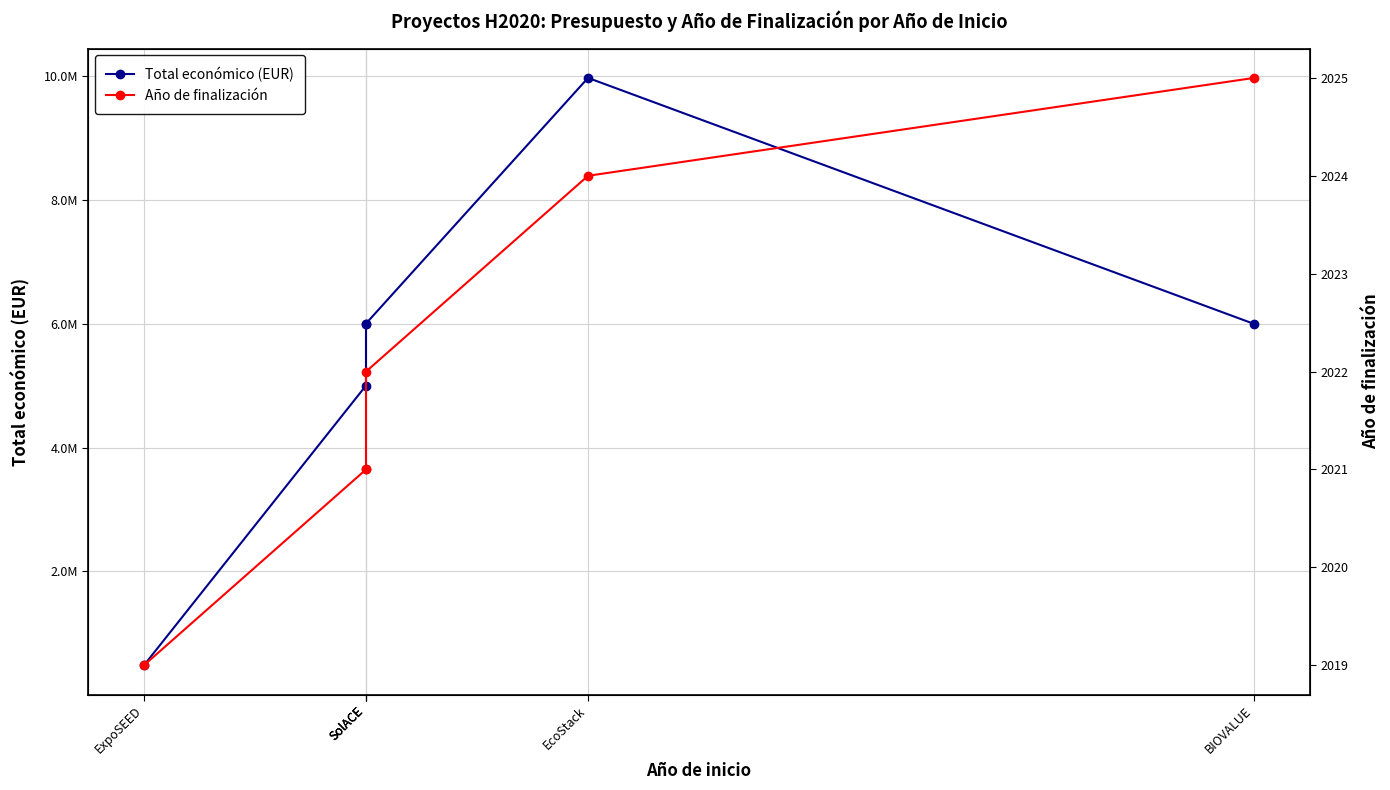

Is it true that Año de finalización equals 2021 at SolACE?

True